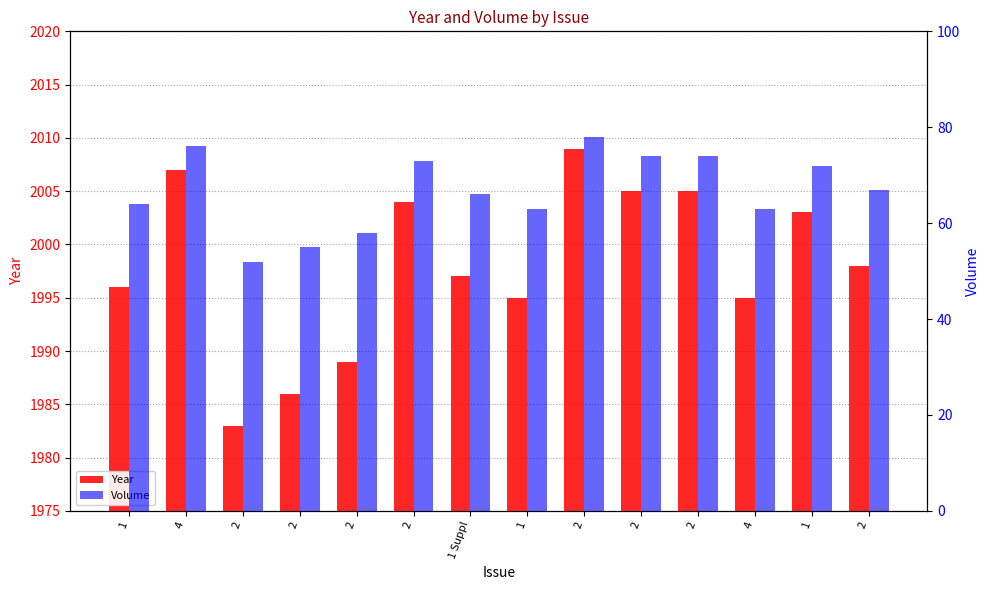

What is the sum of the Volume values at 4 and 2?

128